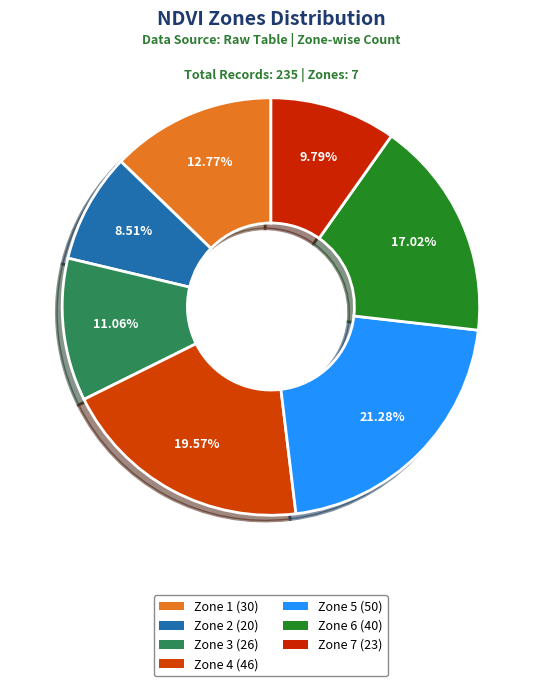

What percentage is the Zone 6 slice, to the nearest percent?

17%